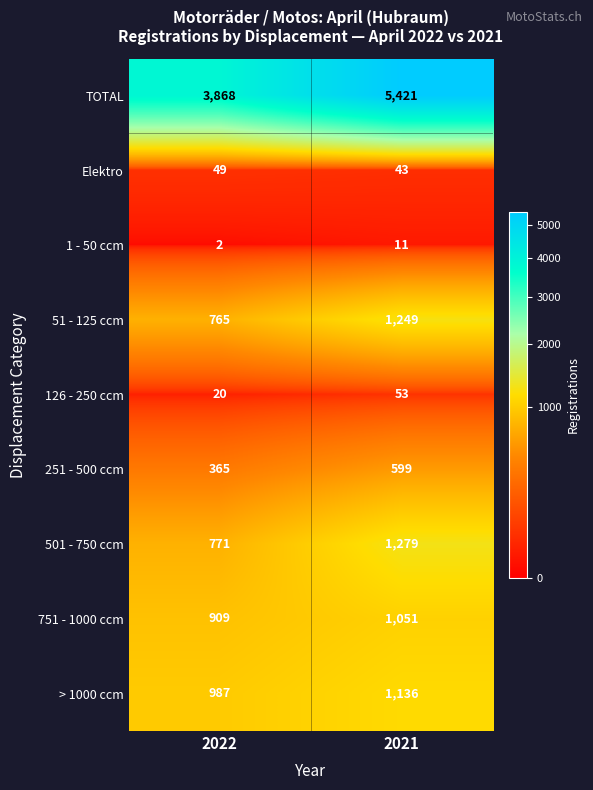

Reading left to right, what are all the values shown in this chart?

TOTAL: 2022=3868	2021=5421
Elektro: 2022=49	2021=43
1 - 50 ccm: 2022=2	2021=11
51 - 125 ccm: 2022=765	2021=1249
126 - 250 ccm: 2022=20	2021=53
251 - 500 ccm: 2022=365	2021=599
501 - 750 ccm: 2022=771	2021=1279
751 - 1000 ccm: 2022=909	2021=1051
> 1000 ccm: 2022=987	2021=1136